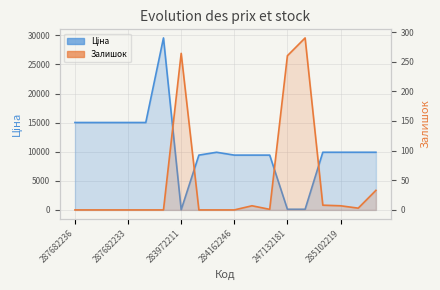

What is the sum of all Залишок values?

873.0